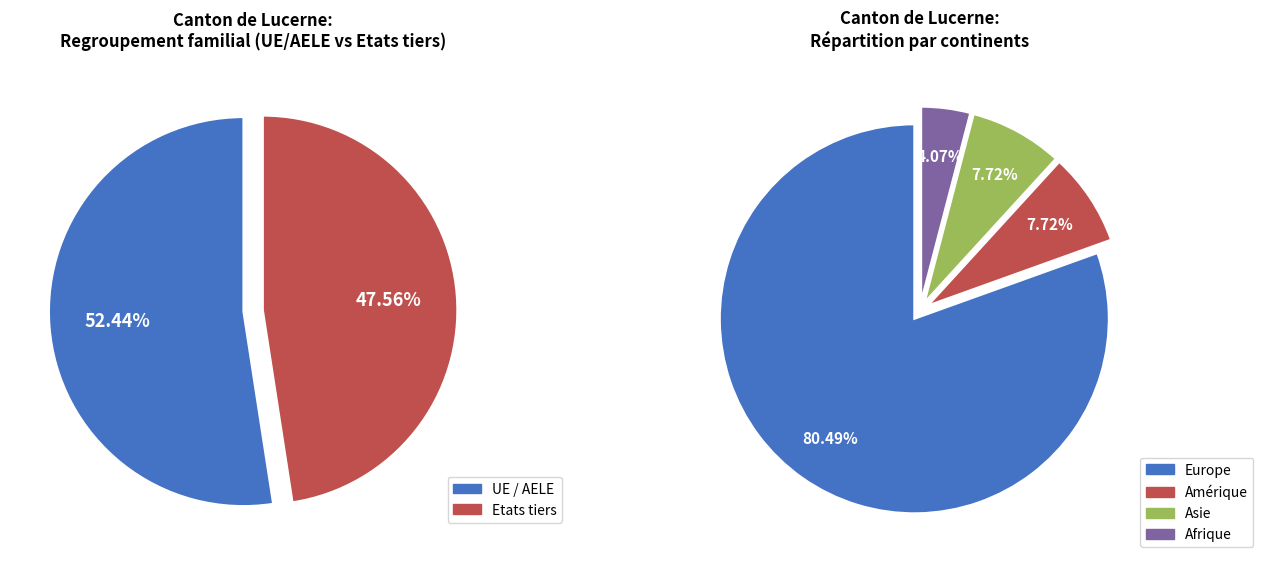

True or false: Total général accounts for 38% of the total.

False